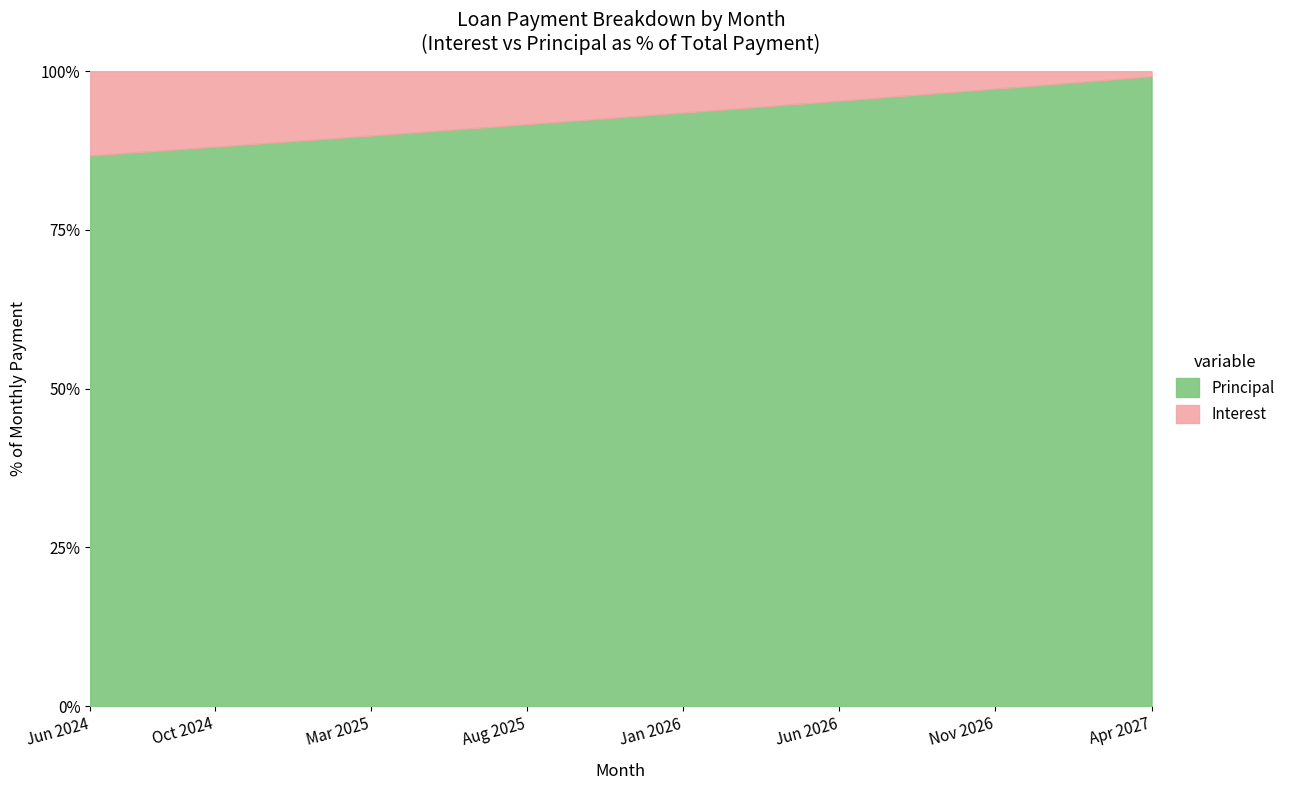

True or false: Principal and Interest intersect in this chart.

False